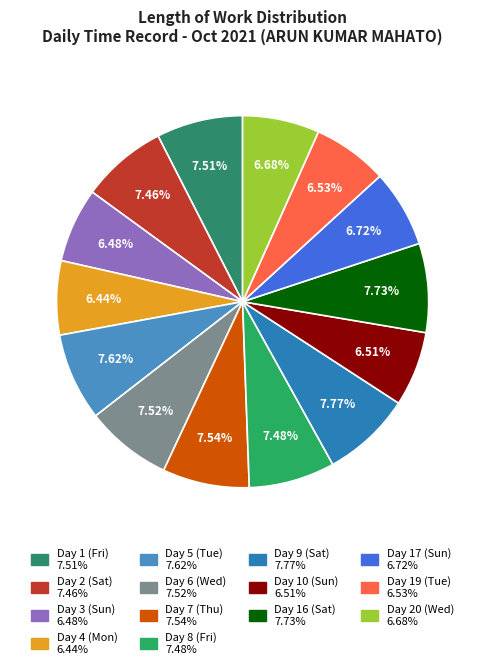

How many segments does this pie chart have?

14